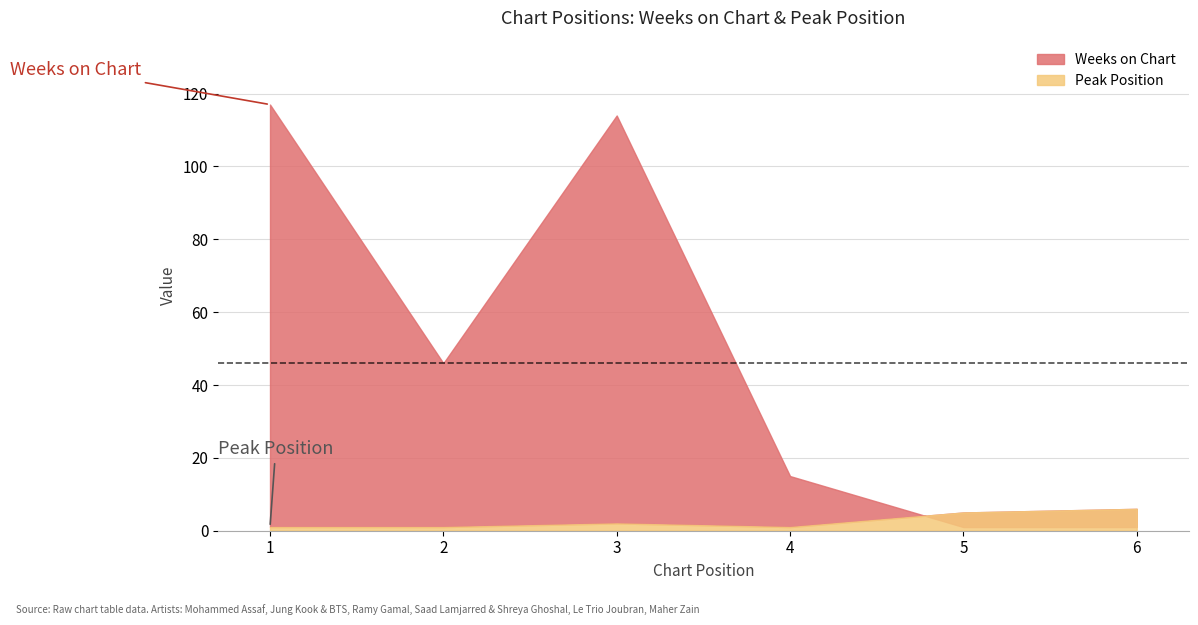

What is the value of the Peak Position point at the 2nd from the left?

1